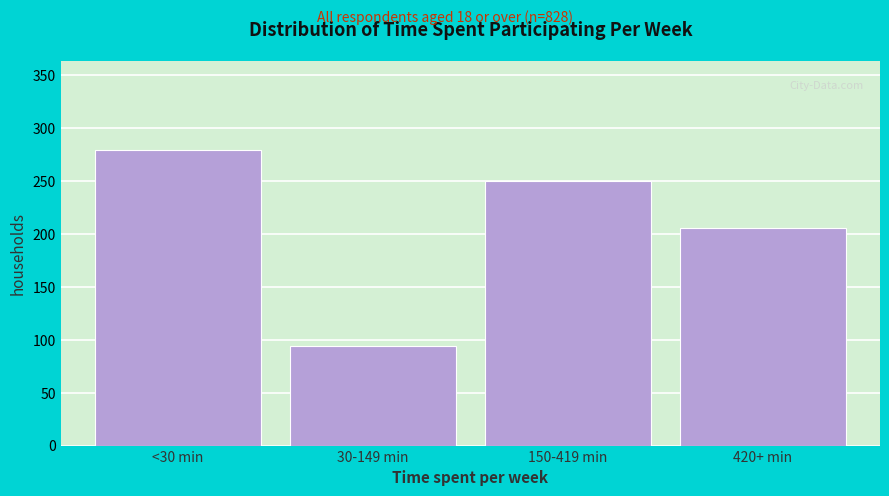

Reading left to right, extract all data points from this chart.

<30 min=279.4	30-149 min=93.6	150-419 min=249.8	420+ min=205.2